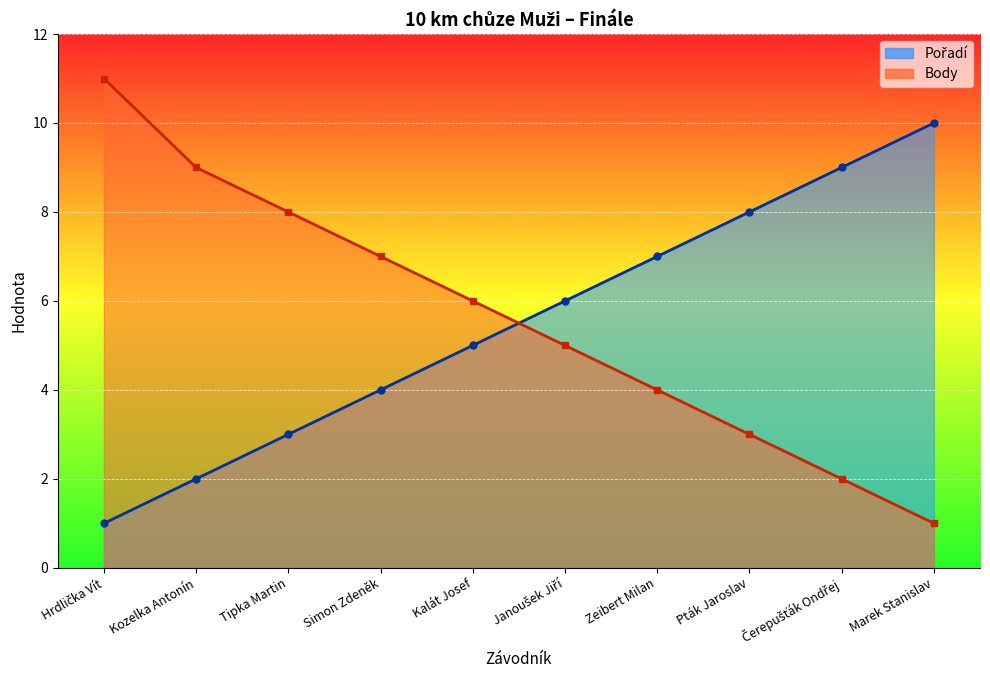

Rank the series at Janoušek Jiří from highest to lowest value.

Pořadí, Body